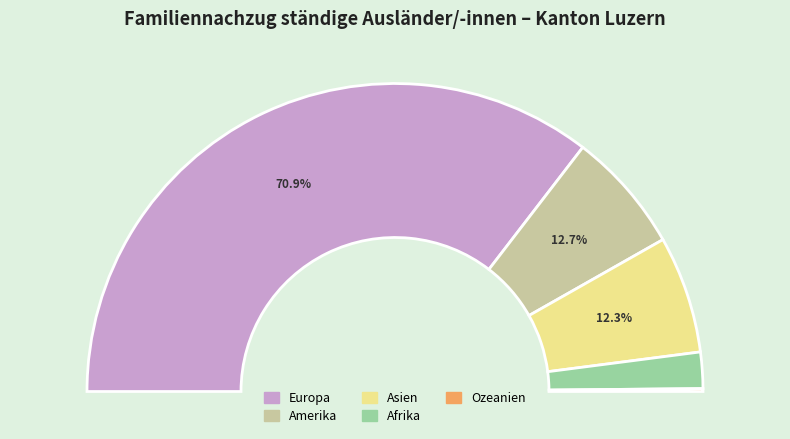

What is the total percentage of Afrika and Amerika?

16.5%